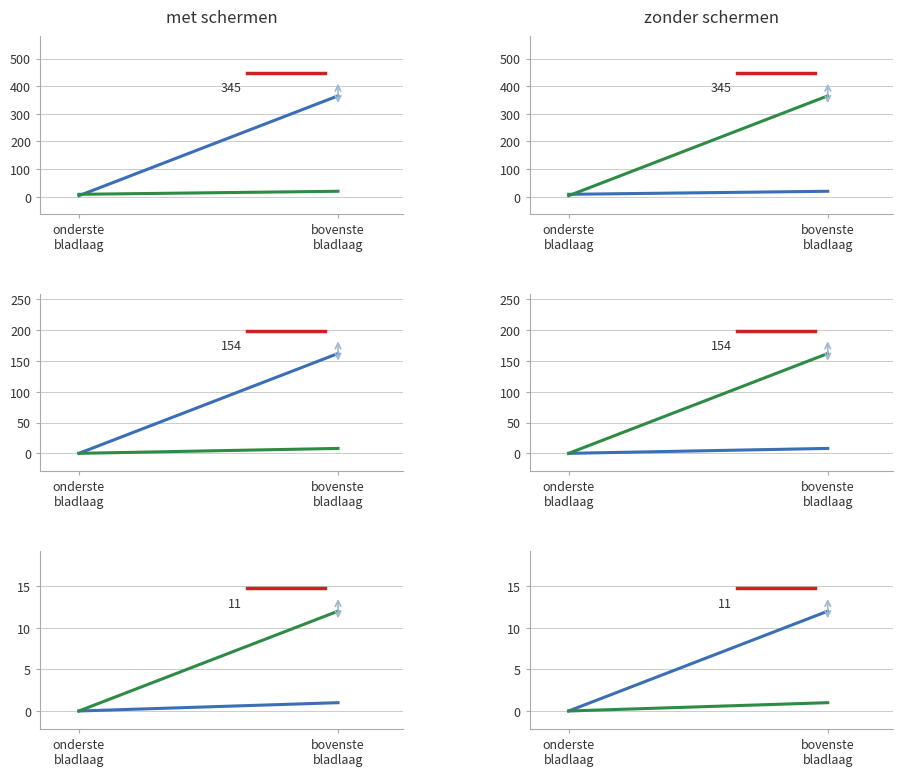

Rank the categories by net-adds-1-yr value from lowest to highest.

onderste
bladlaag, bovenste
bladlaag